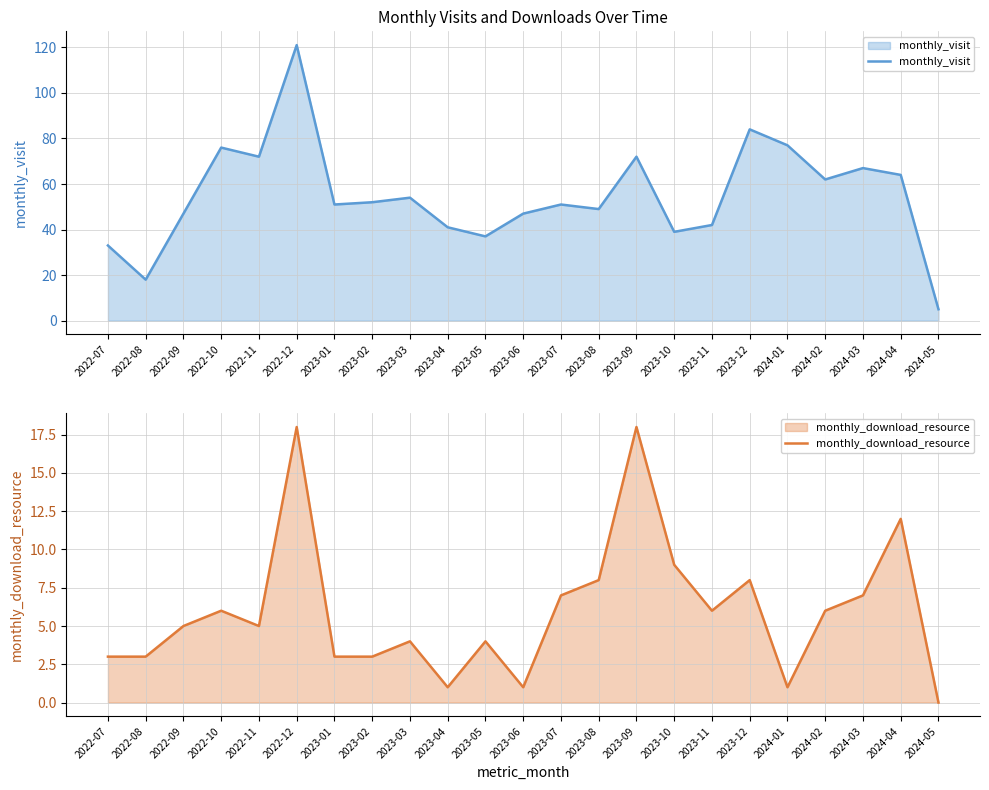

What position from the left is 2023-12?

18